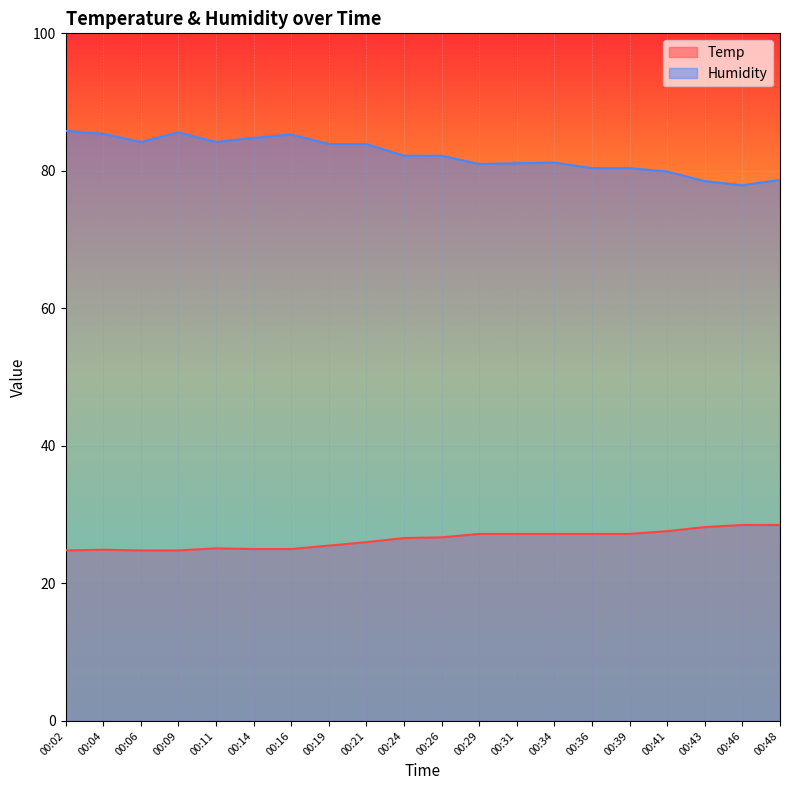

What is the sum of the Humidity values at 00:21 and 00:16?

169.2